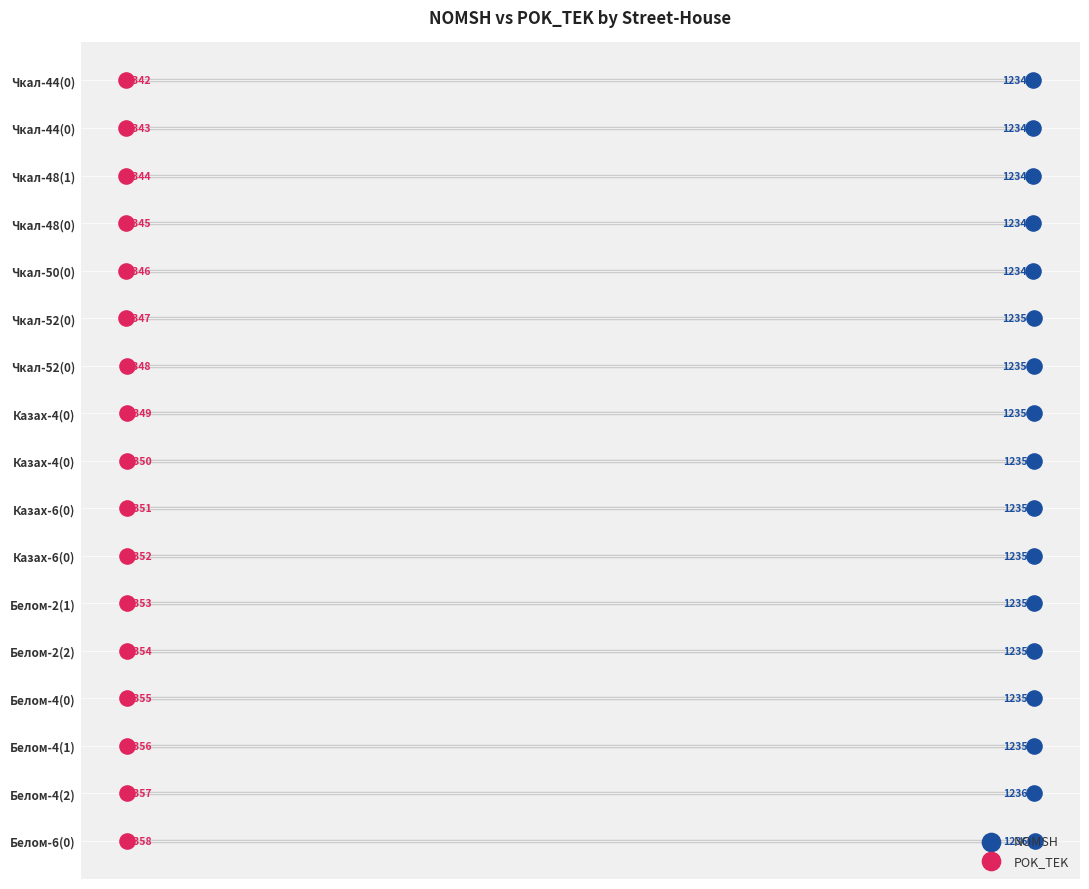

Which series has the largest total across all categories?

NOMSH